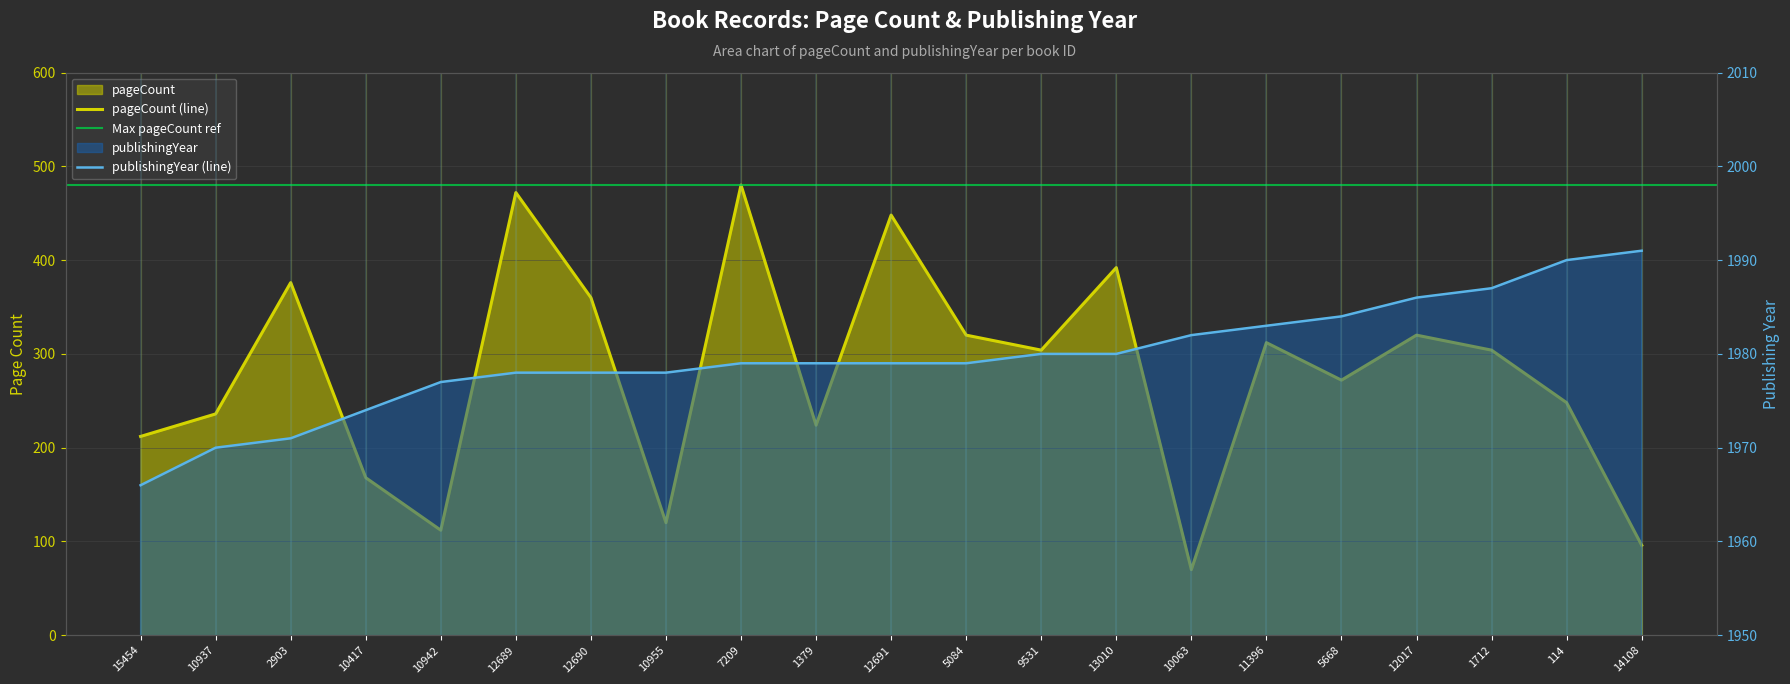

True or false: publishingYear has more than 0 interior local peaks.

False